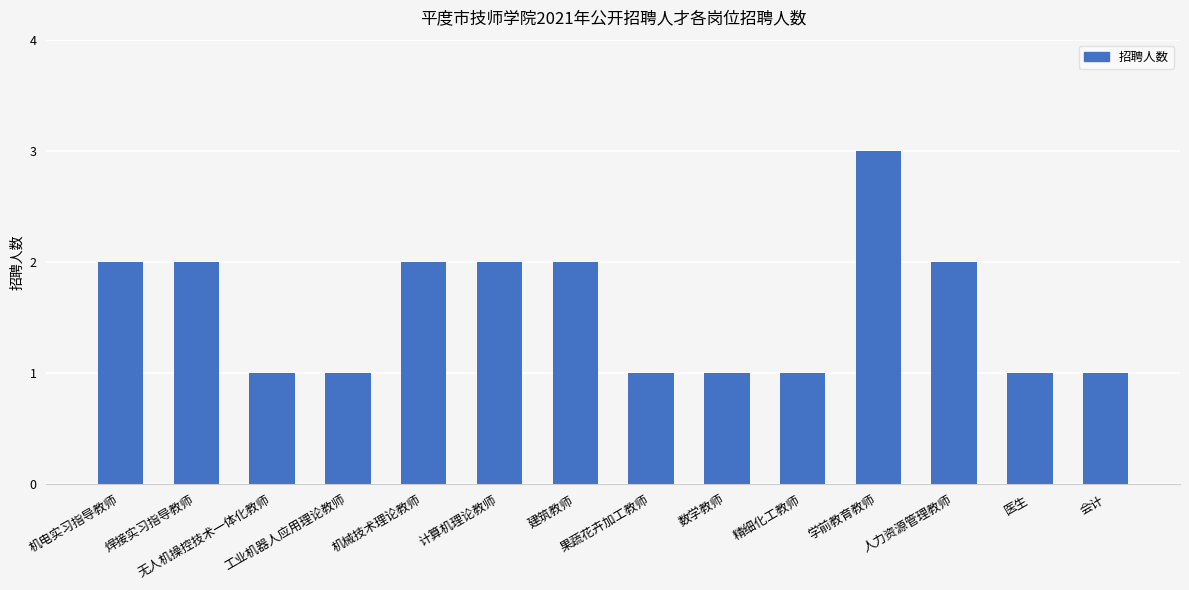

What is the label of the 11th bar from the left?

学前教育教师